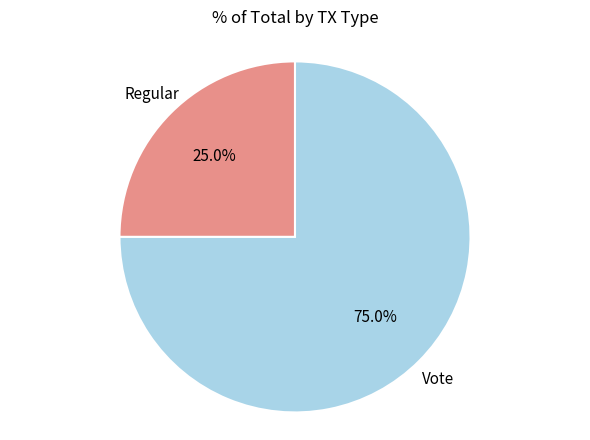

Is there any slice that represents more than half of the pie?

Yes